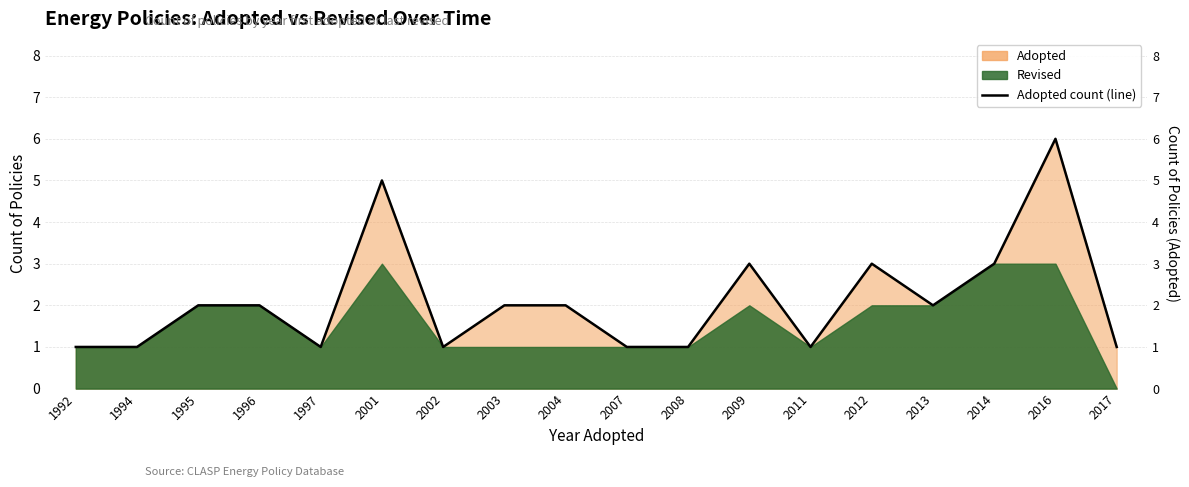

List the labels in order of value, largest first.

2016, 2001, 2009, 2012, 2014, 1995, 1996, 2003, 2004, 2013, 1992, 1994, 1997, 2002, 2007, 2008, 2011, 2017